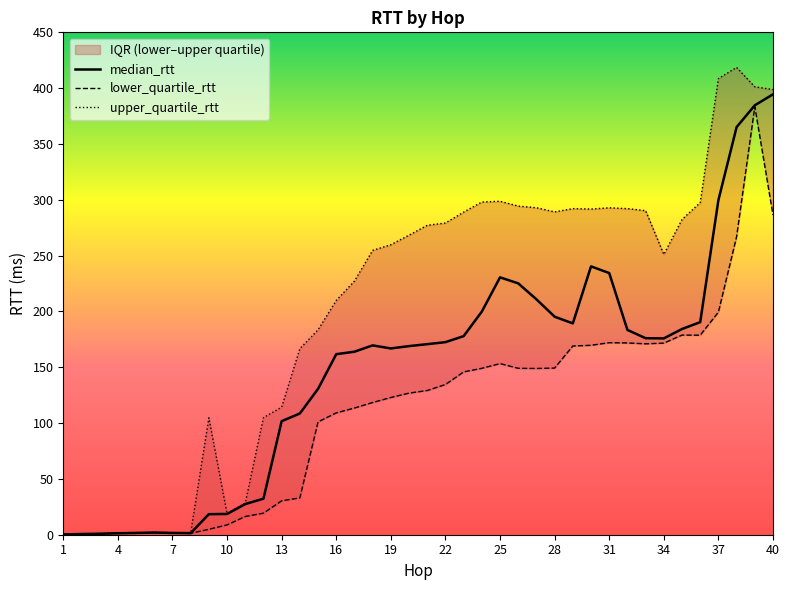

True or false: median_rtt has a value of 166.8 at 19.

True